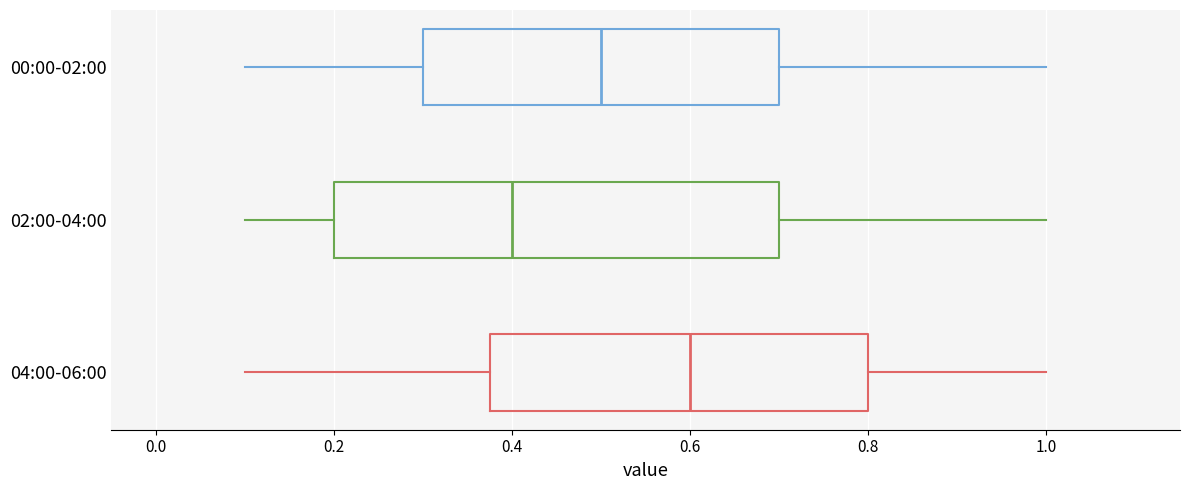

Comparing the boxes themselves (not the whiskers), which one is the widest?

02:00-04:00